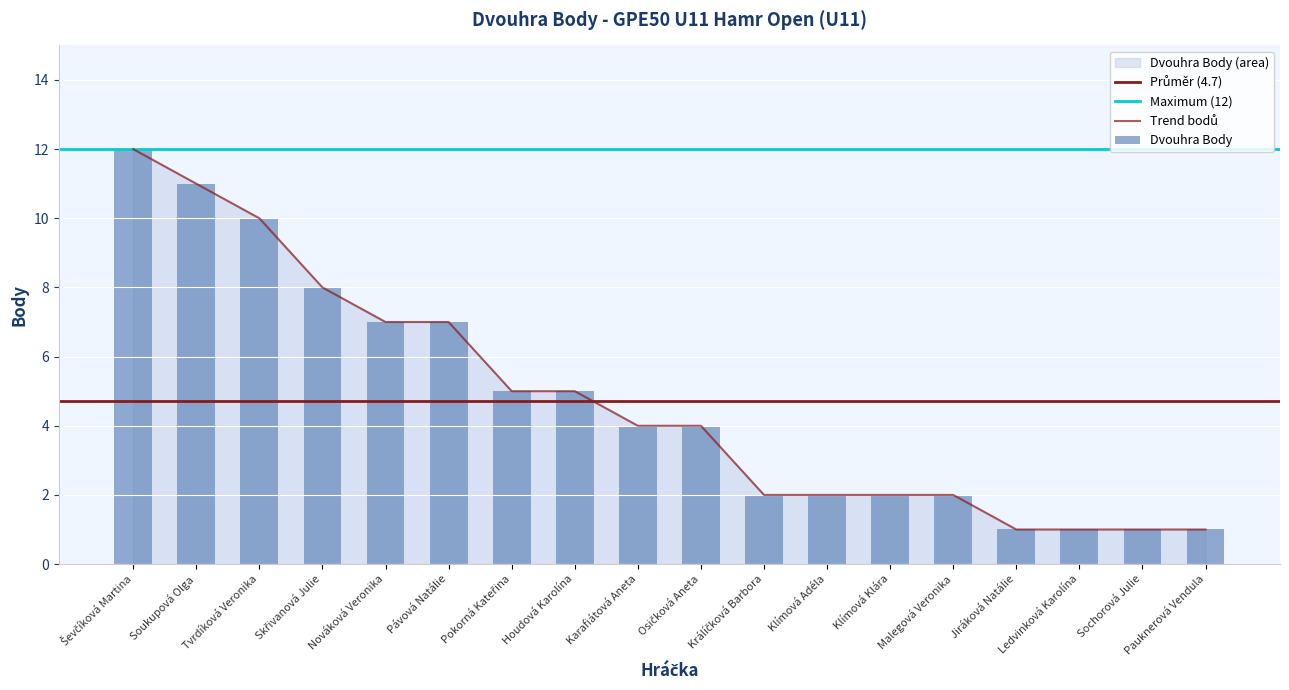

Reading left to right, transcribe all the data shown in this chart.

12	11	10	8	7	7	5	5	4	4	2	2	2	2	1	1	1	1